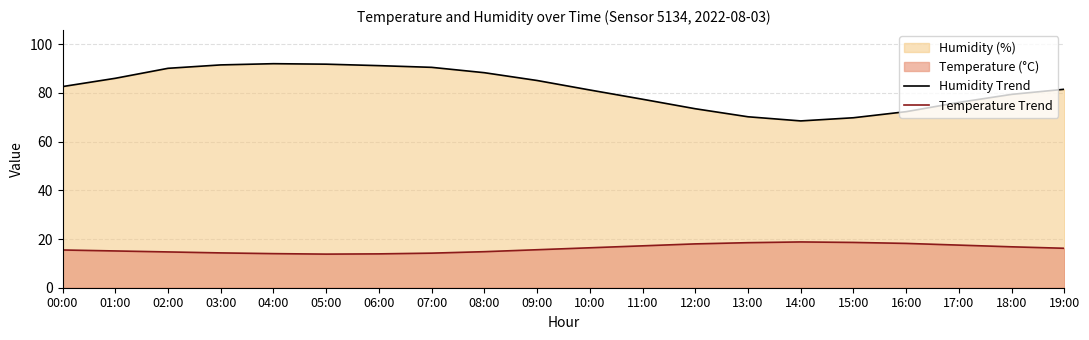

Is it true that Temperature Trend equals 24.4 at 00:00?

False